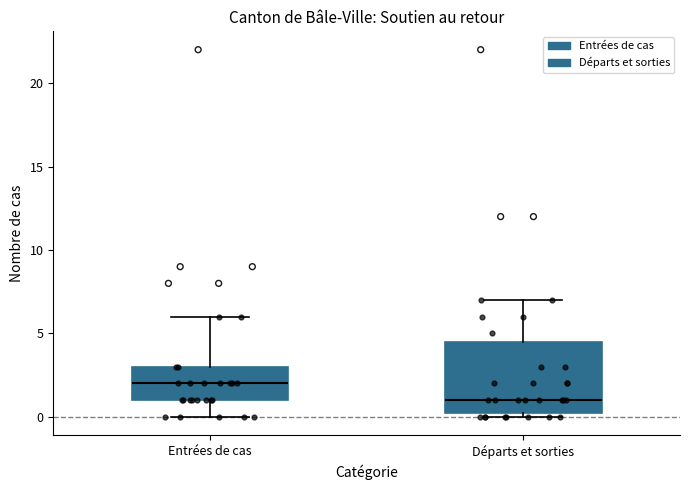

Where is the lower edge of the box for Entrées de cas on the y-axis? The values are not printed on the chart, so give them approximately, as read against the axis.

1.0